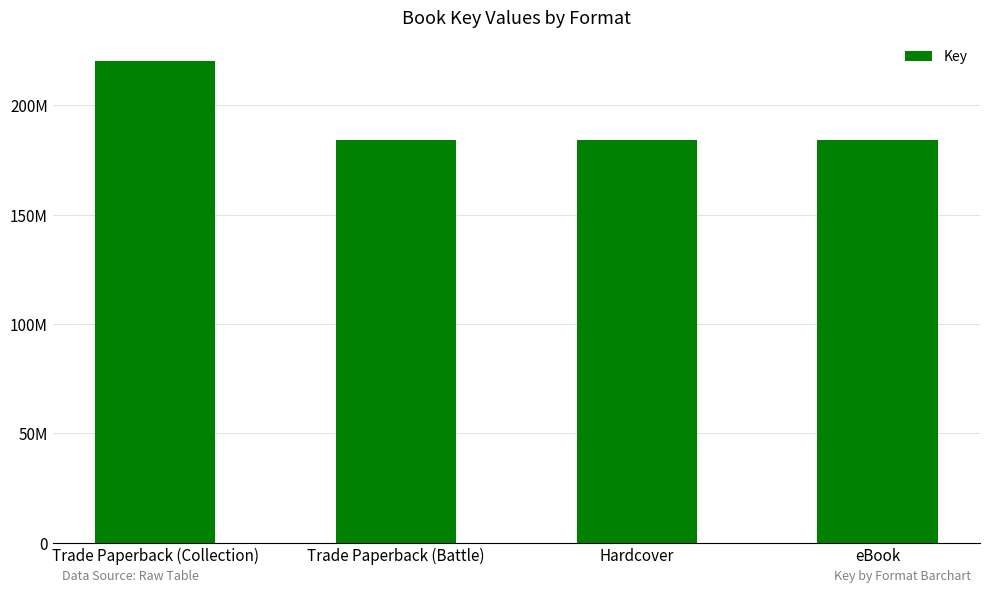

List the labels in order of value, largest first.

Trade Paperback (Collection), Trade Paperback (Battle), Hardcover, eBook